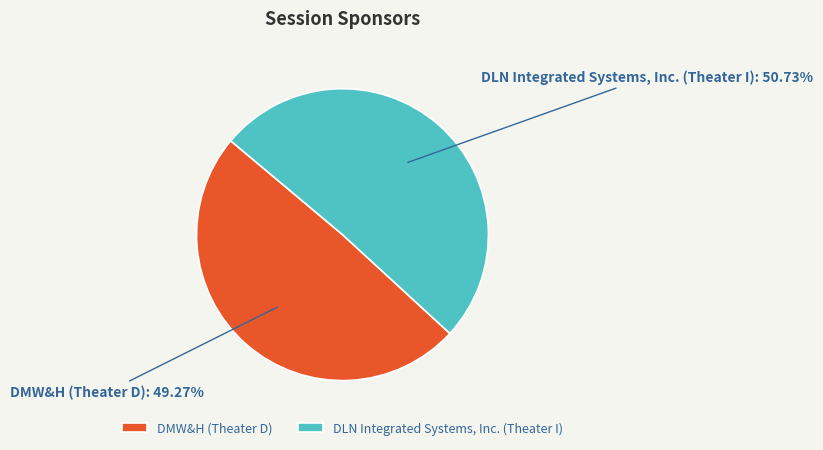

What is the largest slice in the pie chart?

DLN Integrated Systems, Inc. (Theater I)